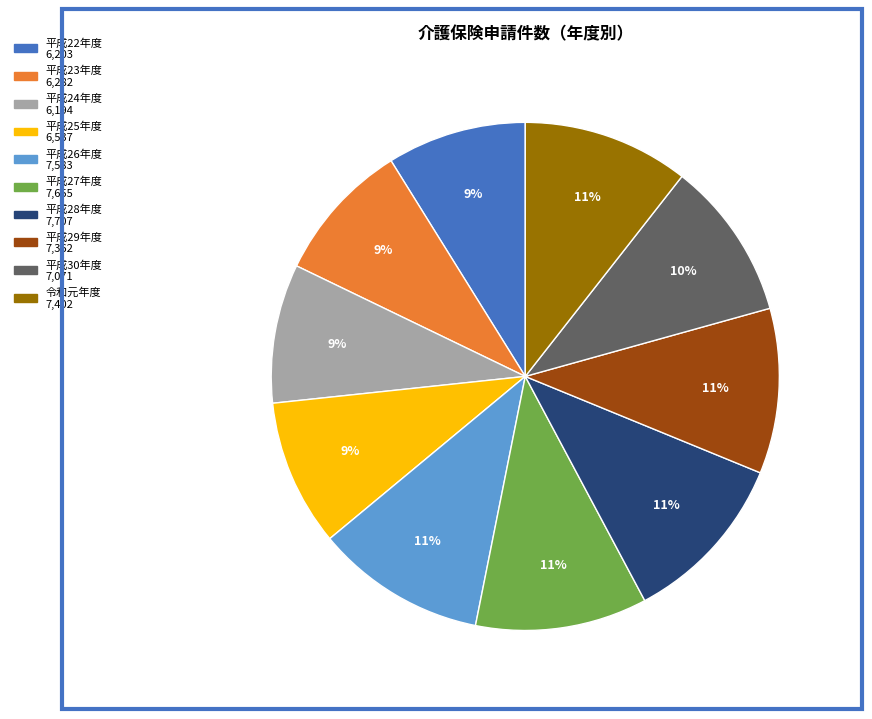

Is there a majority slice in this chart?

No